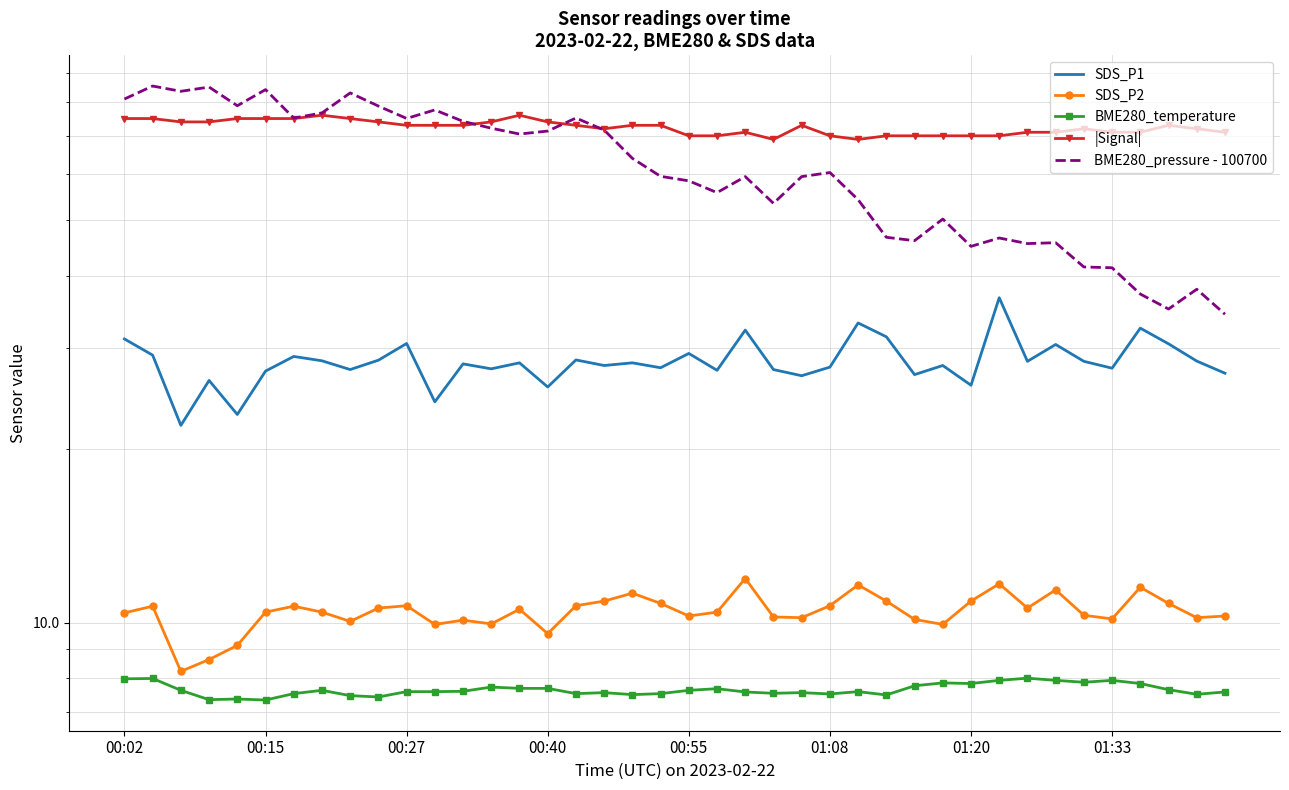

What is the difference between the second highest and second lowest values in the SDS_P2 series?

3.0